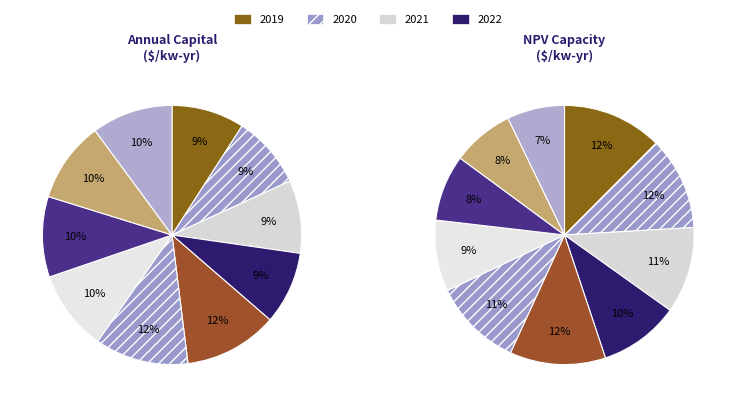

Is it true that 2019 is 9% of the pie?

True